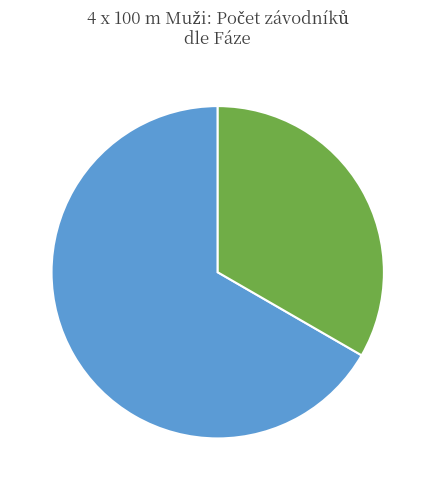

The Běh 1 slice represents 81% of the pie. True or false?

False